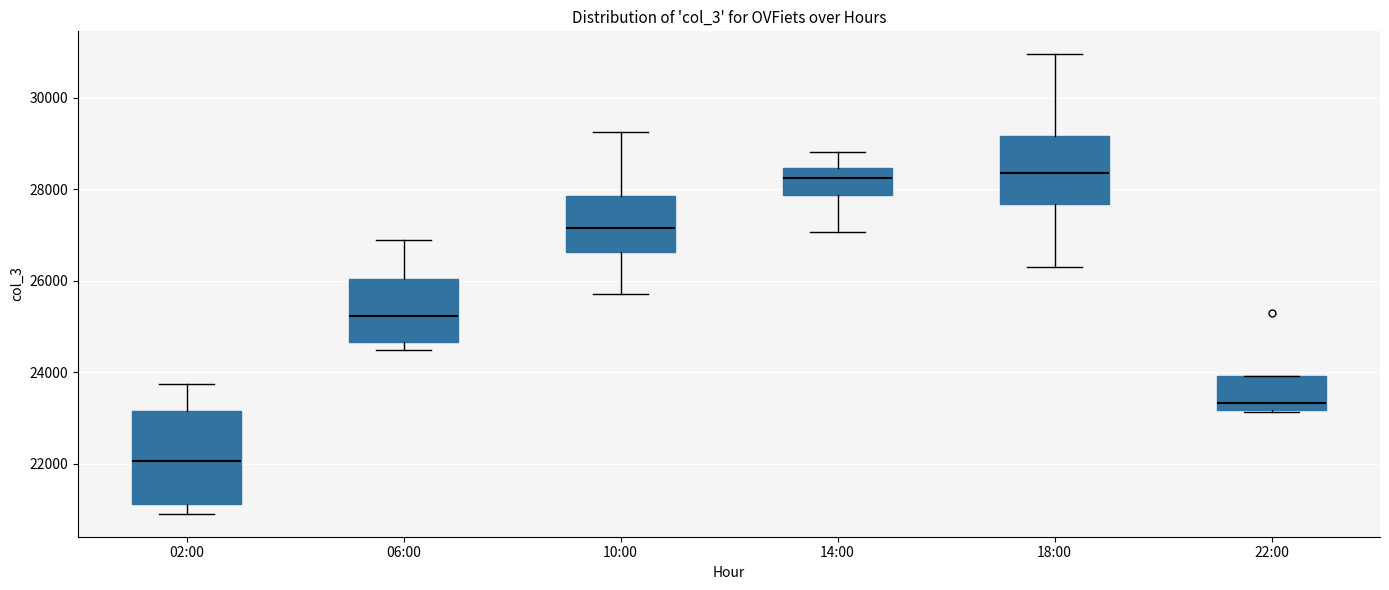

Reading left to right, read every box against the y-axis: the position of its median line, the range the box covers, and the ends of its whiskers. The values are not printed on the chart, so give them approximately, as read against the axis.

02:00: median 22000, box 21200 to 23200, whiskers 21000 to 23800
06:00: median 25200, box 24600 to 26000, whiskers 24400 to 26800
10:00: median 27200, box 26600 to 27800, whiskers 25800 to 29200
14:00: median 28200, box 27800 to 28400, whiskers 27000 to 28800
18:00: median 28400, box 27600 to 29200, whiskers 26200 to 31000
22:00: median 23400, box 23200 to 24000, whiskers 23200 to 24000